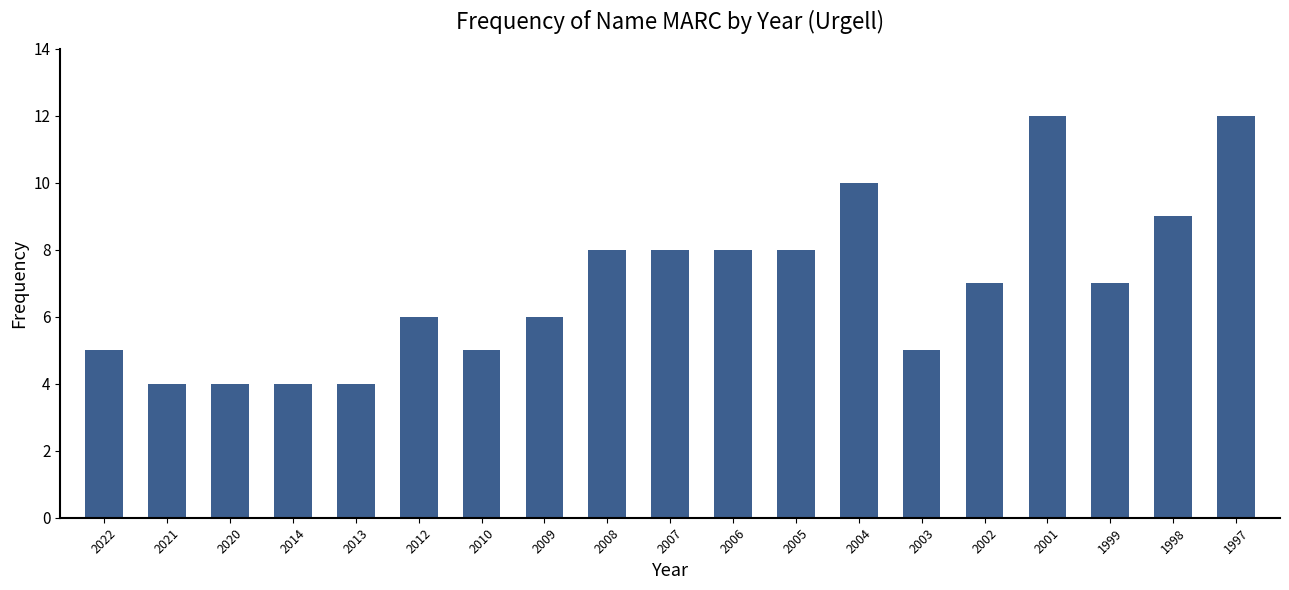

The chart shows a value of 2 at 2013. True or false?

False